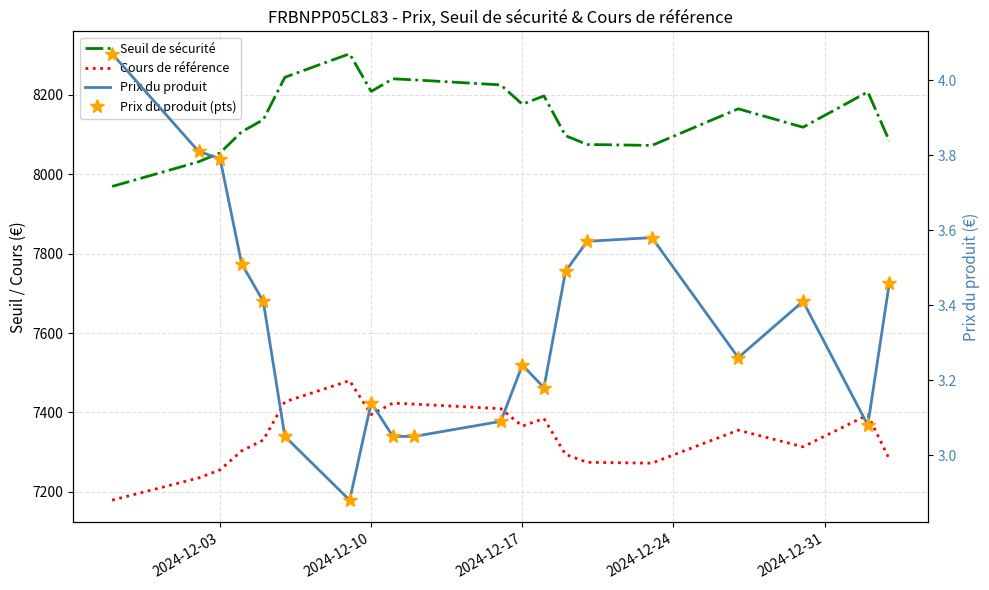

True or false: Prix du produit (pts) has more than 2 points higher than both neighbors.

True